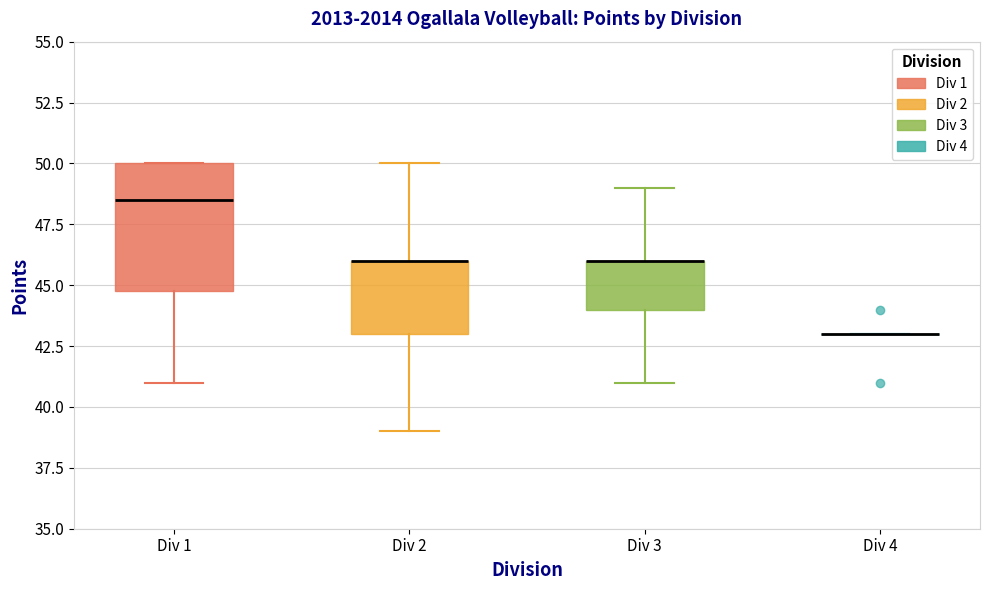

Reading left to right, read every box against the y-axis: the position of its median line, the range the box covers, and the ends of its whiskers. The values are not printed on the chart, so give them approximately, as read against the axis.

Div 1: median 48.5, box 45.0 to 50.0, whiskers 41.0 to 50.0
Div 2: median 46.0 (drawn on the box's upper edge), box 43.0 to 46.0, whiskers 39.0 to 50.0
Div 3: median 46.0 (drawn on the box's upper edge), box 44.0 to 46.0, whiskers 41.0 to 49.0
Div 4: box collapsed to a line at 43.0, whiskers 43.0 to 43.0